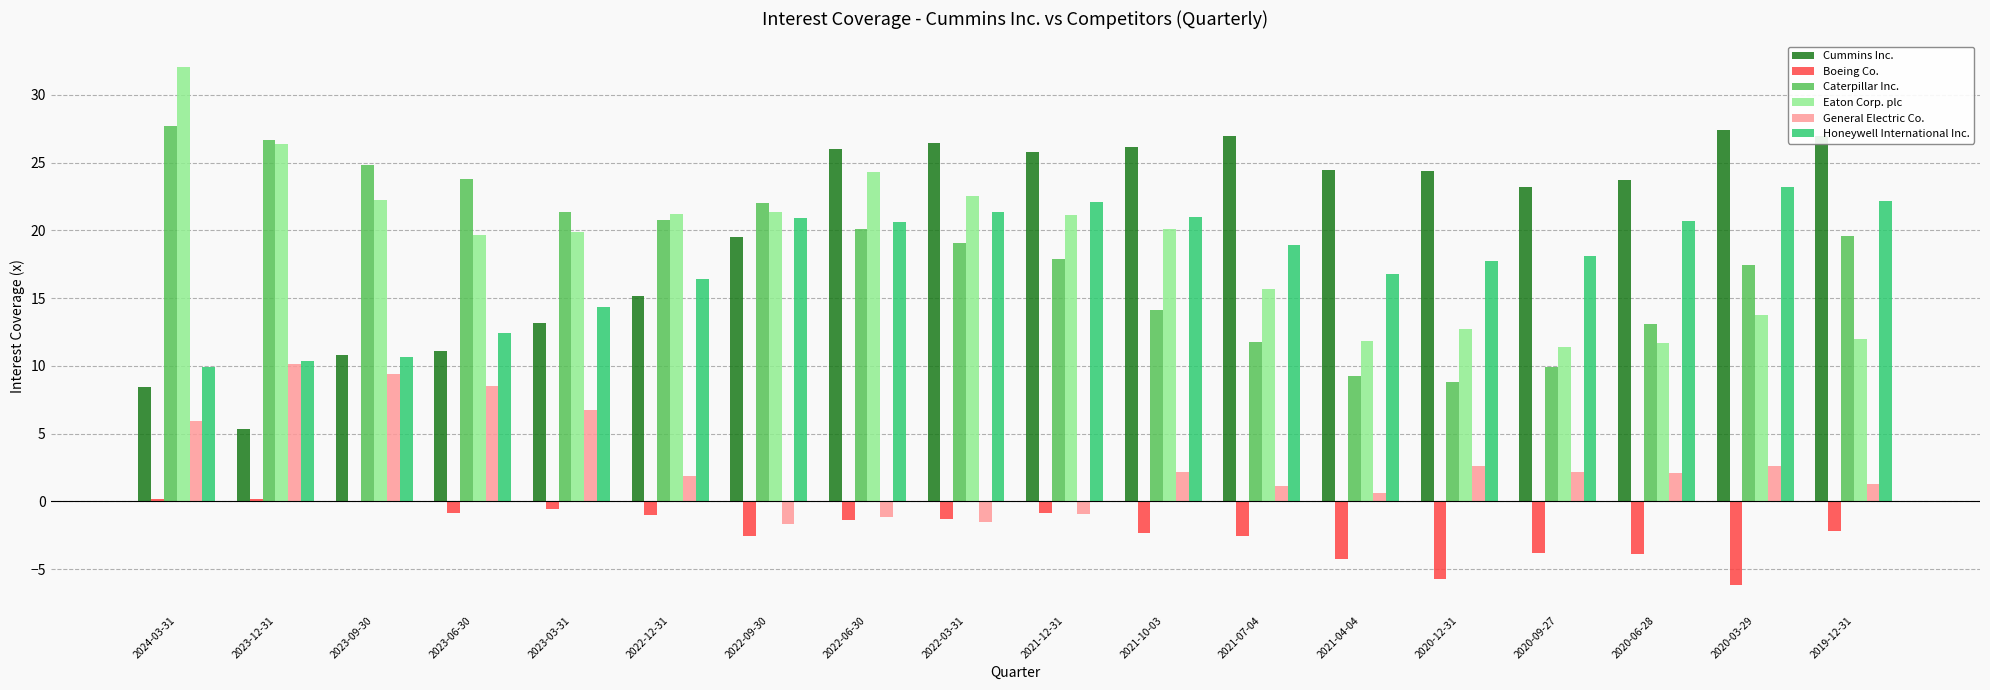

What is the sum of all Honeywell International Inc. values?

317.7